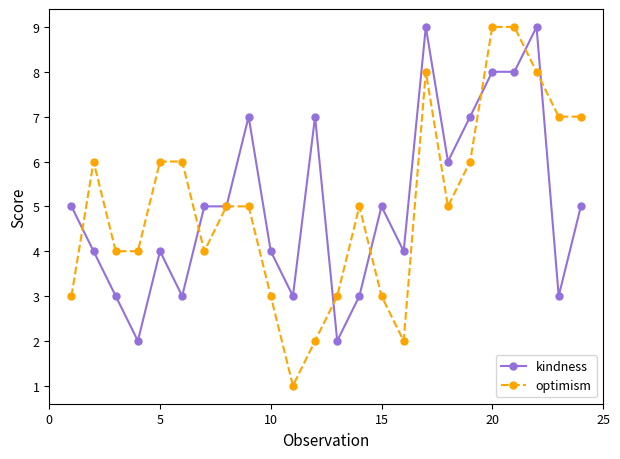

Reading right to left, extract all data points from this chart.

kindness: 5	3	9	8	8	7	6	9	4	5	3	2	7	3	4	7	5	5	3	4	2	3	4	5
optimism: 7	7	8	9	9	6	5	8	2	3	5	3	2	1	3	5	5	4	6	6	4	4	6	3